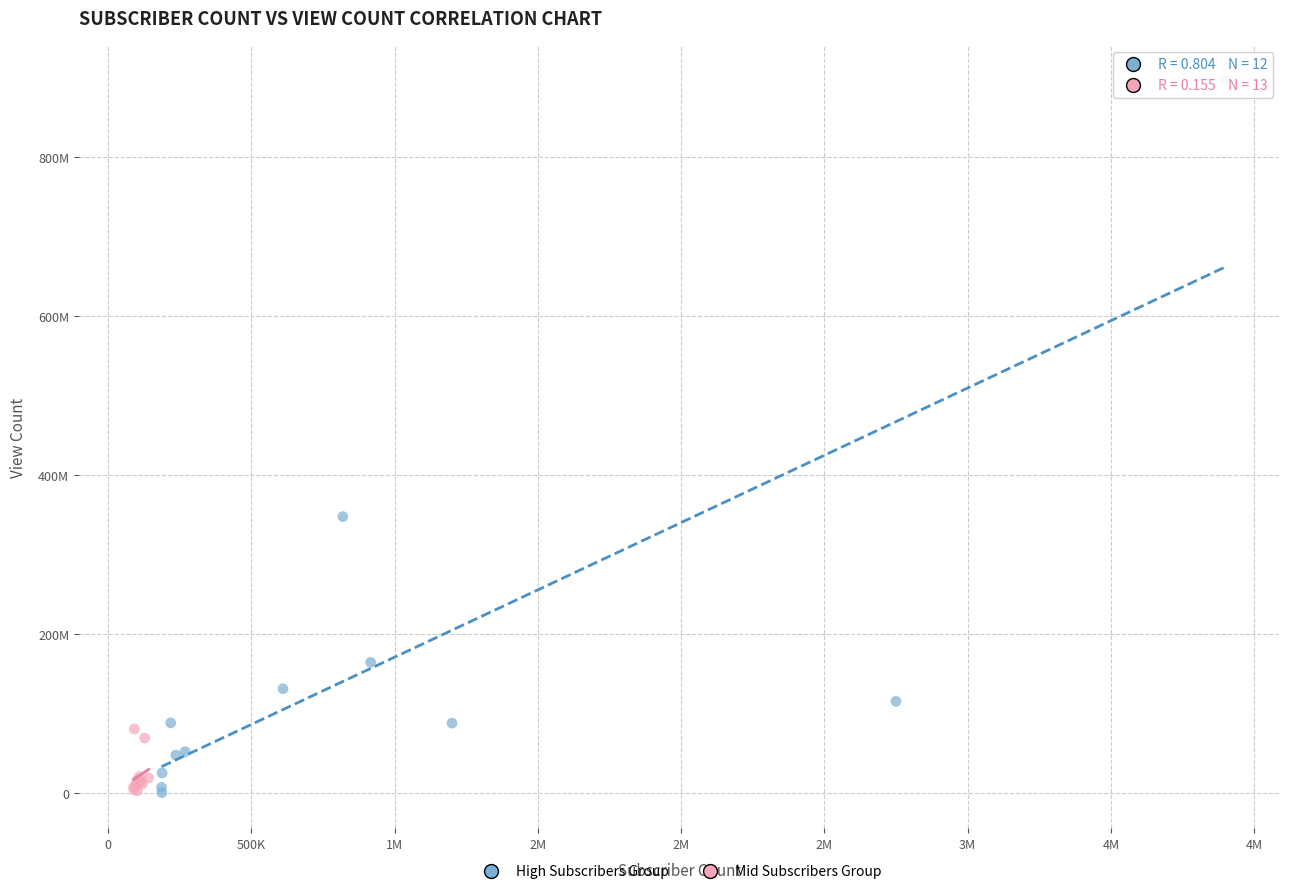

Which series has the widest spread of Y values?

High Subscribers Group